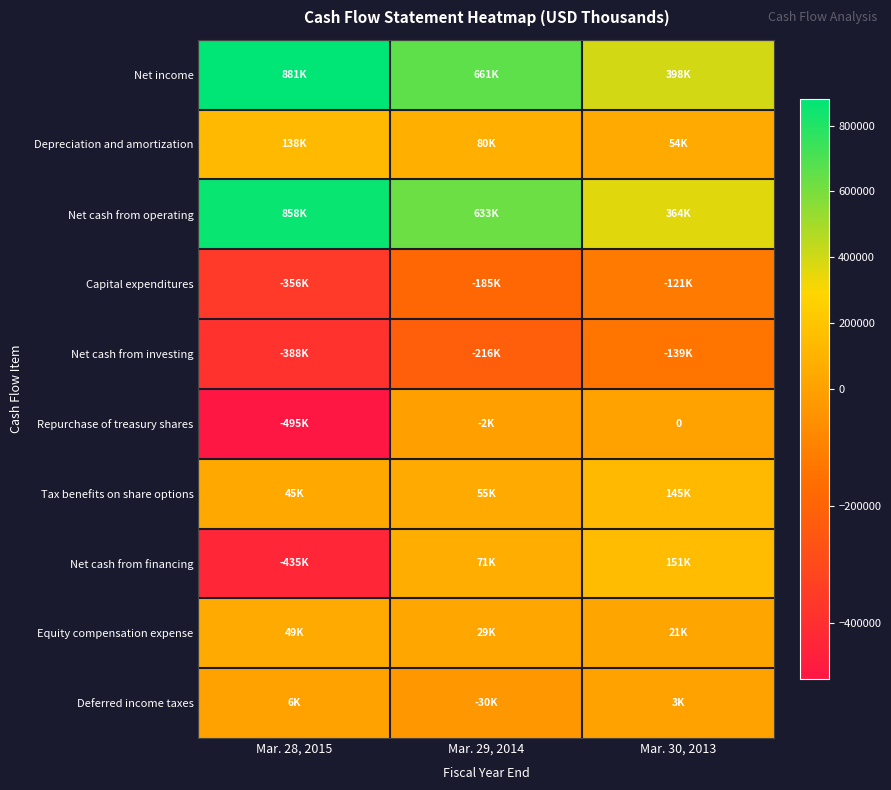

What is the total value across all series at Mar. 29, 2014?

1096413